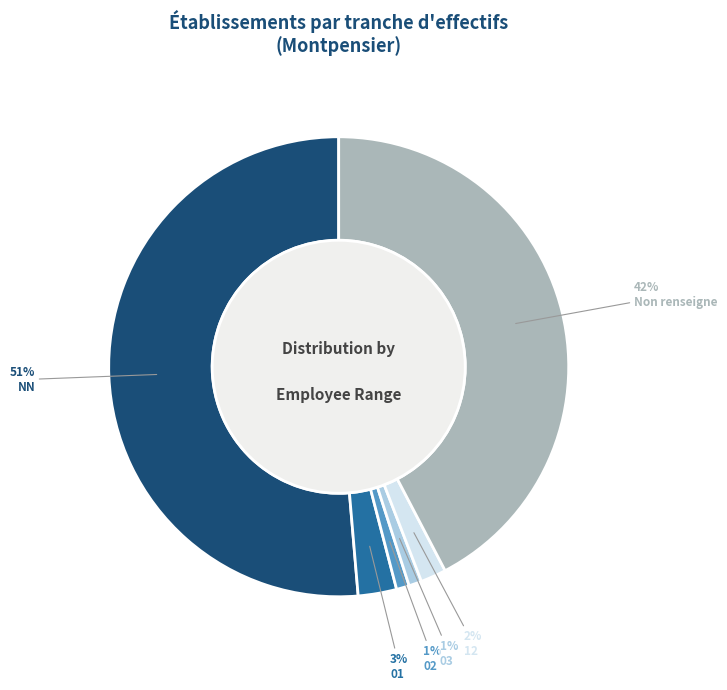

How many slices are in this pie chart?

6